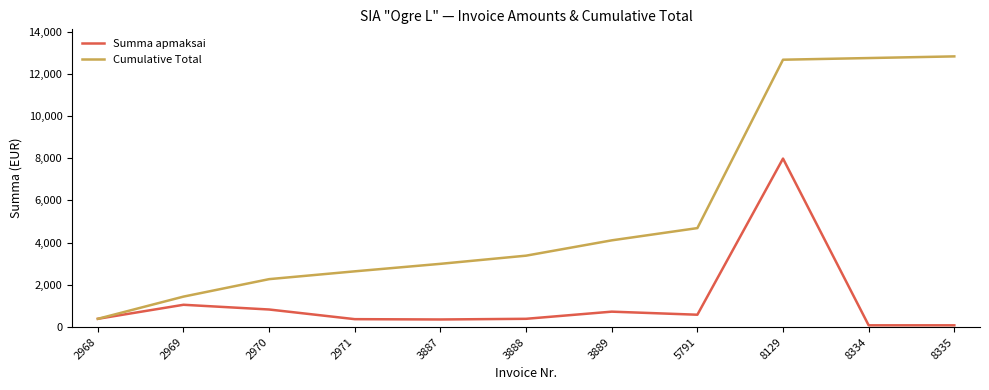

Which series has the widest spread of values?

Cumulative Total